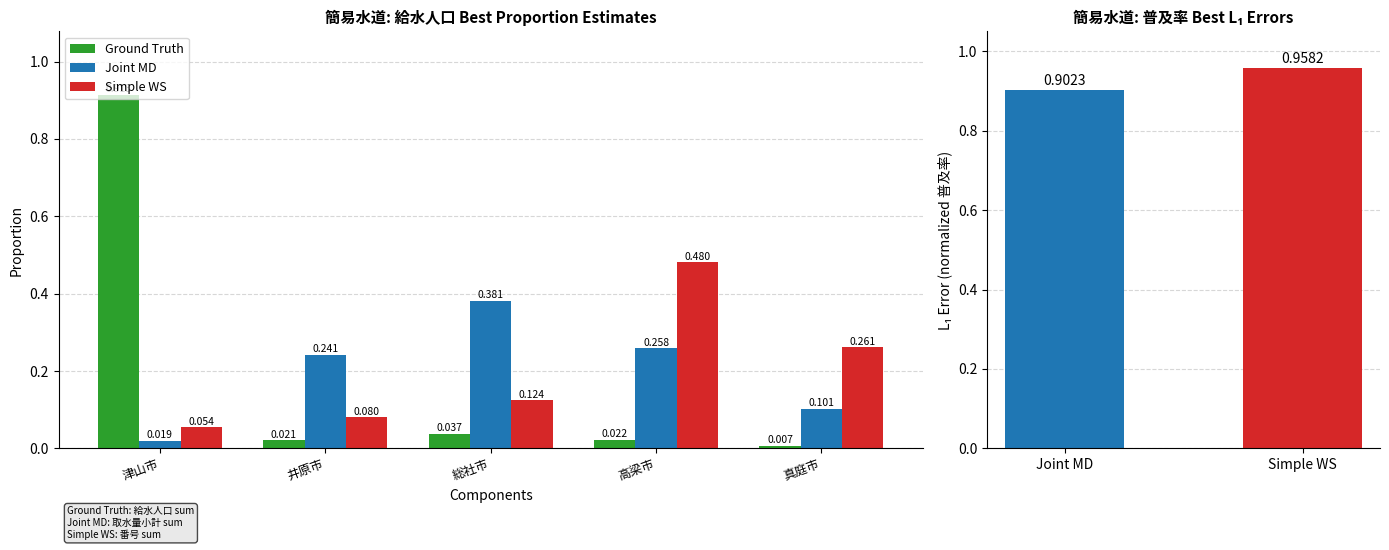

What is the difference between the maximum and minimum values in the Simple WS series?

0.4